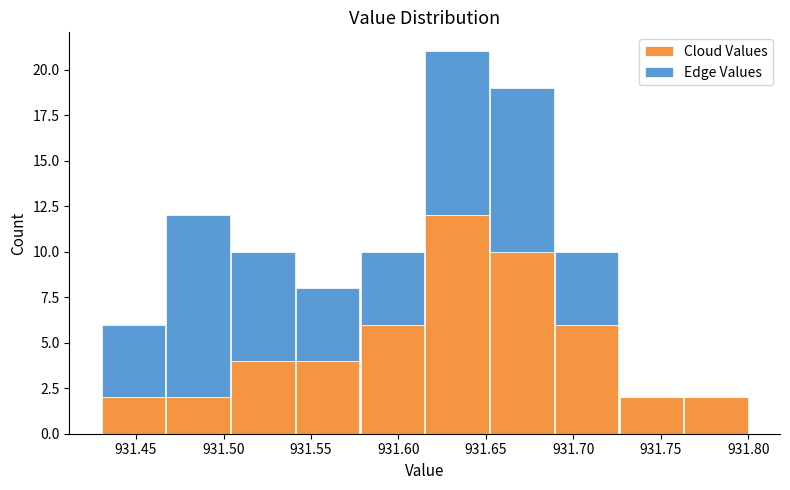

What is the total height of the stacked bar covering 931.689 to 931.726 on the x-axis? Neither the bar edges nor the heights are printed on the chart, so give them approximately, as read against the axes.

10